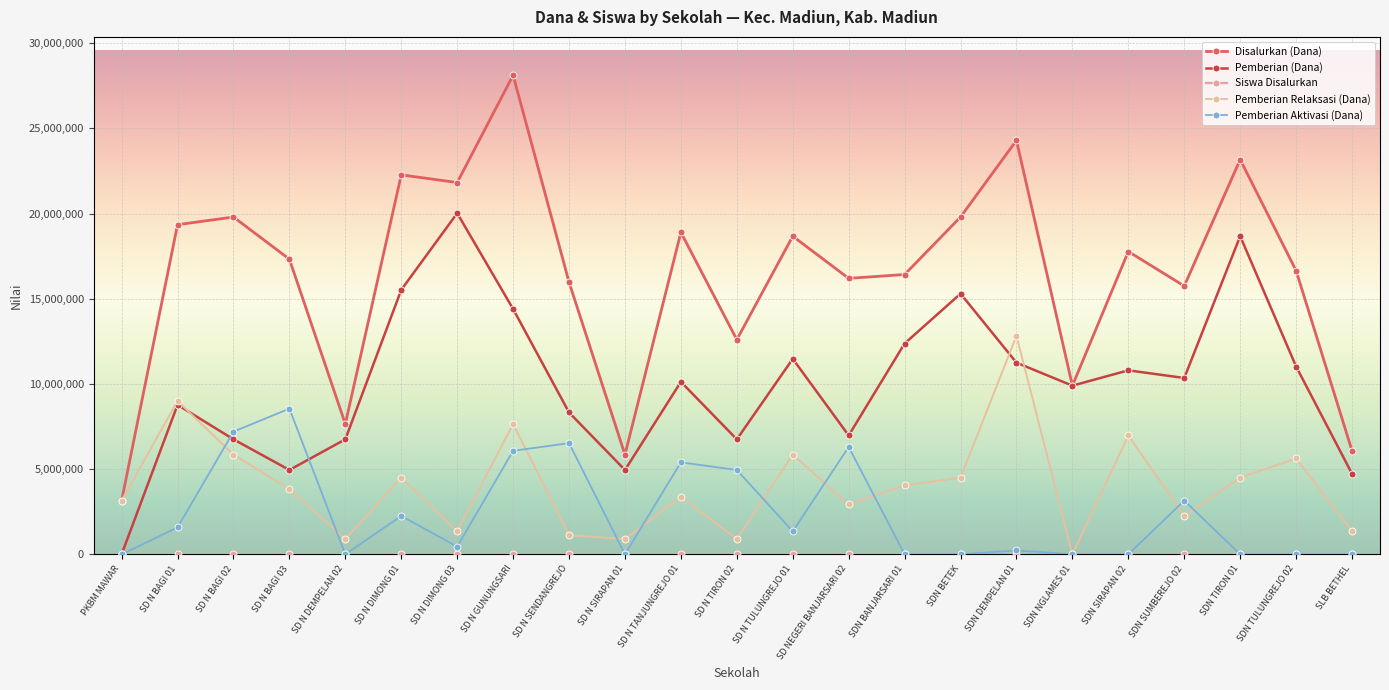

Which series has the largest total across all categories?

Disalurkan (Dana)